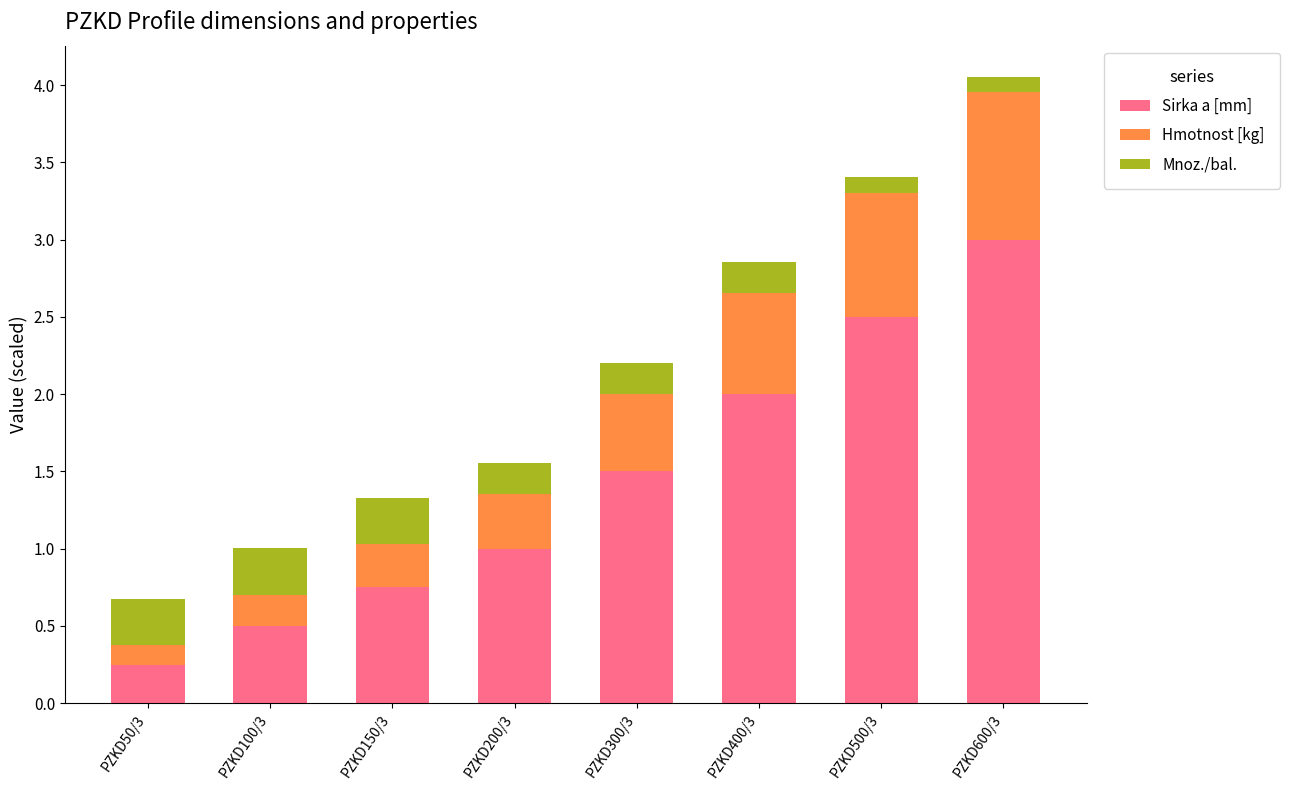

List the labels in order of Sirka a [mm] value, smallest first.

PZKD50/3, PZKD100/3, PZKD150/3, PZKD200/3, PZKD300/3, PZKD400/3, PZKD500/3, PZKD600/3